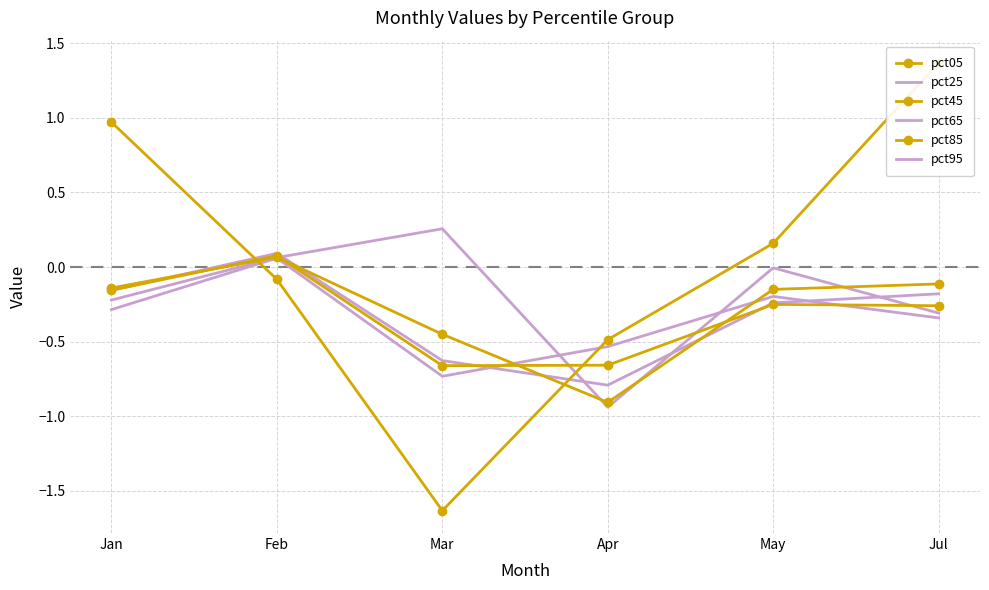

What is the value of the pct45 point at the 3rd from the left?

-0.7